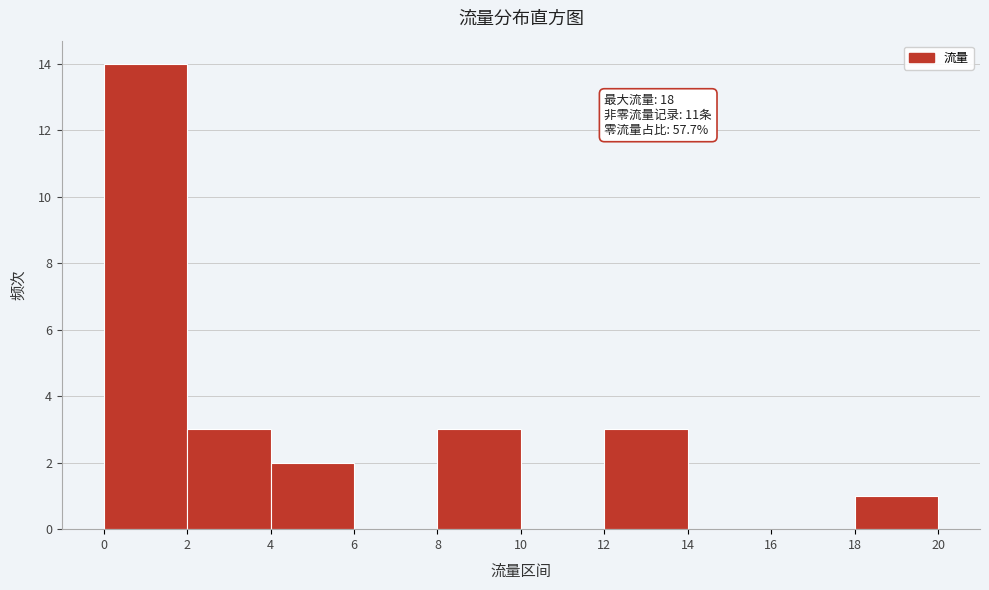

Over which range of the x-axis is the bar tallest?

0 to 2